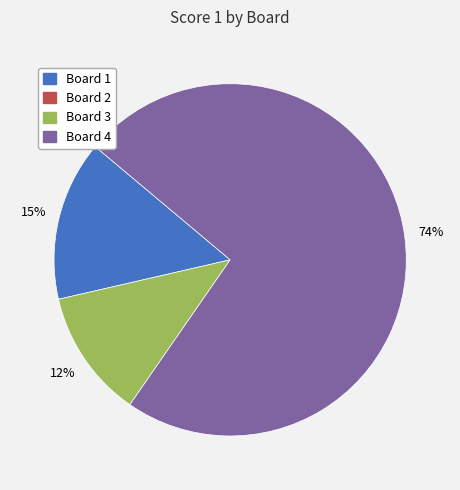

To the nearest percent, what is the average slice percentage?

33%